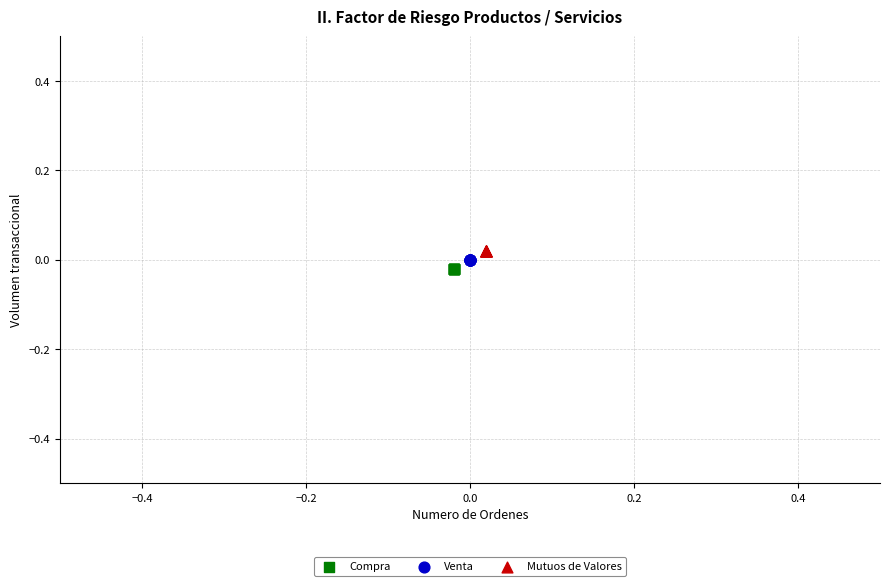

Which series reaches the maximum Y coordinate?

Mutuos de Valores